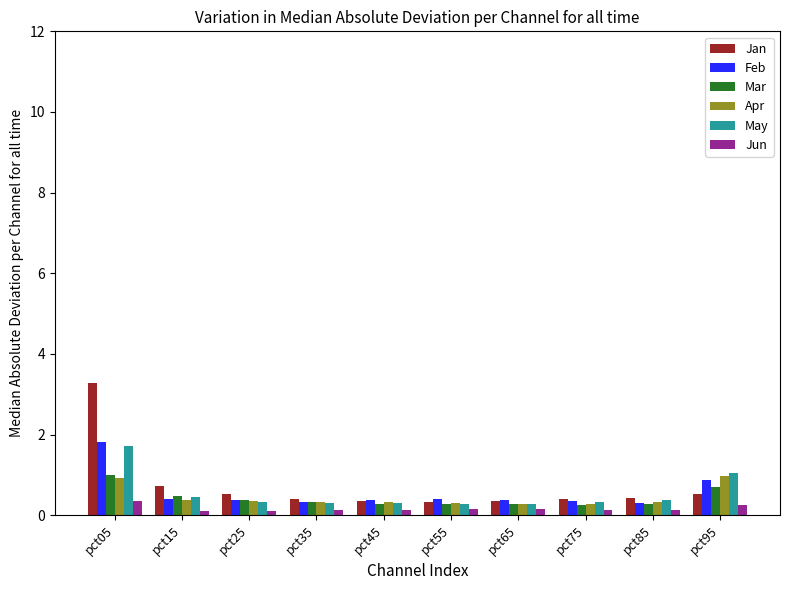

What is the total value across all series at pct95?

4.4